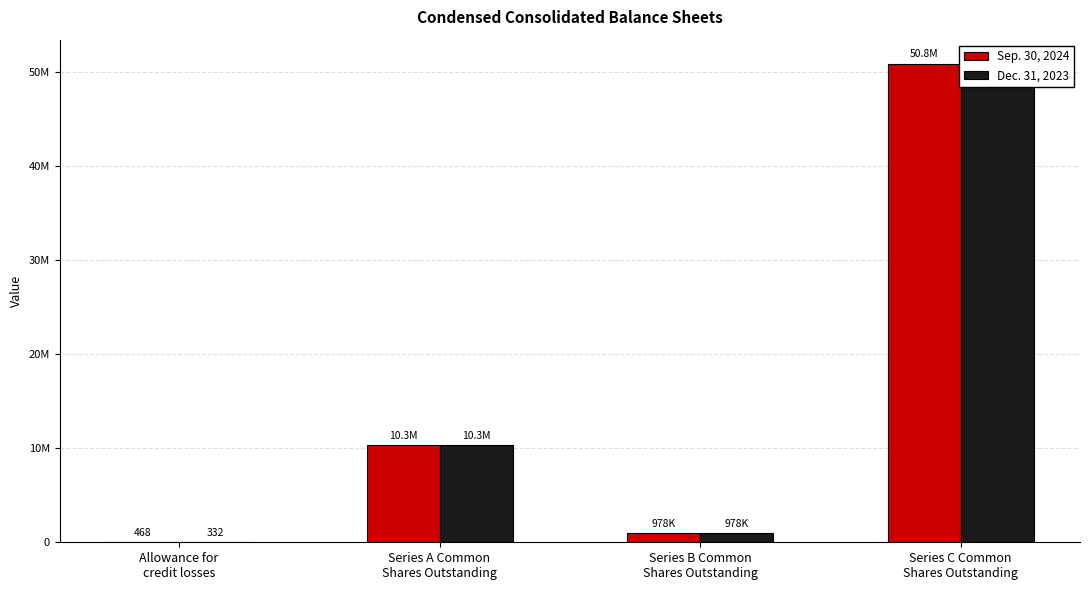

At which label does Dec. 31, 2023 reach its minimum?

Allowance for
credit losses